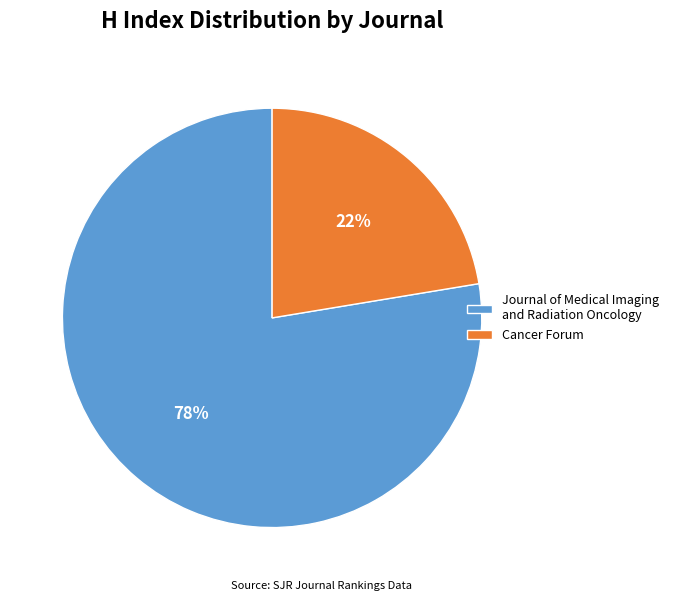

What is the ratio of the value at Cancer Forum to the value at Journal of Medical Imaging and Radiation Oncology?

0.3